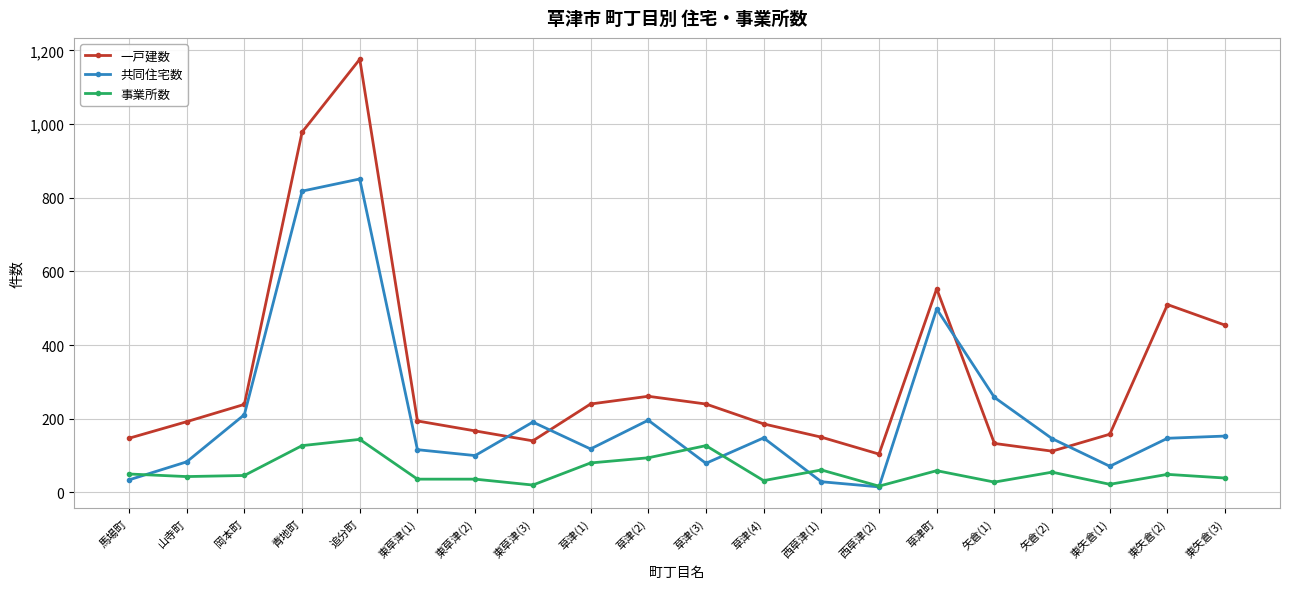

At which category is the sum across all series the highest?

追分町